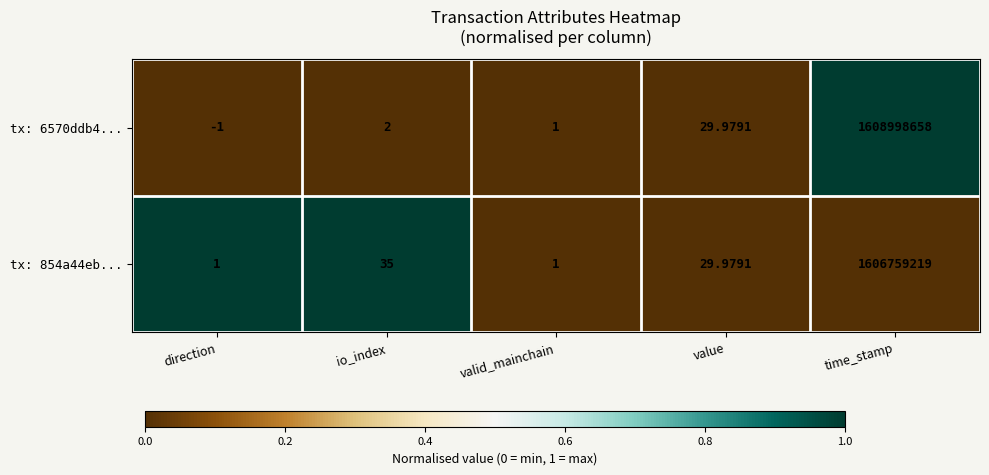

At which label does tx: 854a44eb... first exceed 29?

io_index